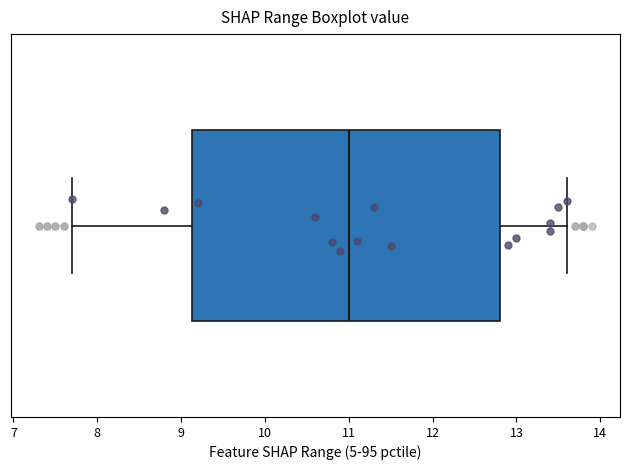

Transcribe this box plot: give where the median line is, the range the box spans, and where the two whiskers end, as read against the x-axis. The values are not printed on the chart, so give them approximately, as read against the axis.

median 11.0, box 9.1 to 12.8, whiskers 7.7 to 13.6